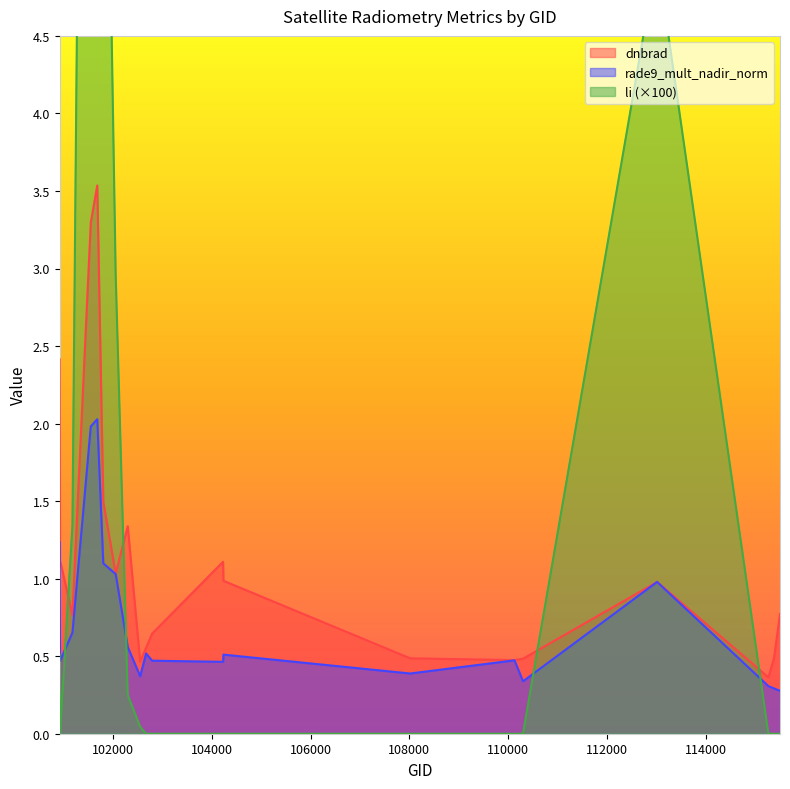

Between 104236 and 102056, which is larger?

102056